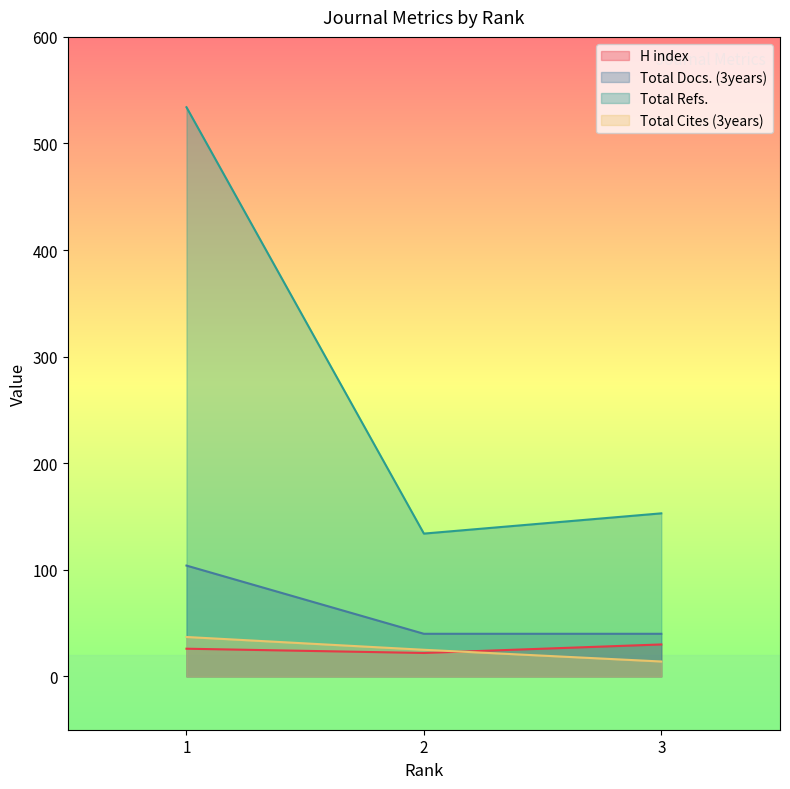

How many distinct data groups are displayed?

4